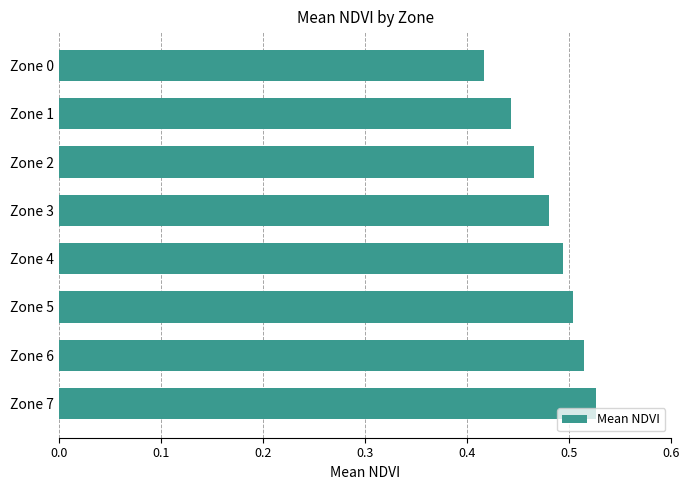

Which label corresponds to the smallest value in the chart?

Zone 0